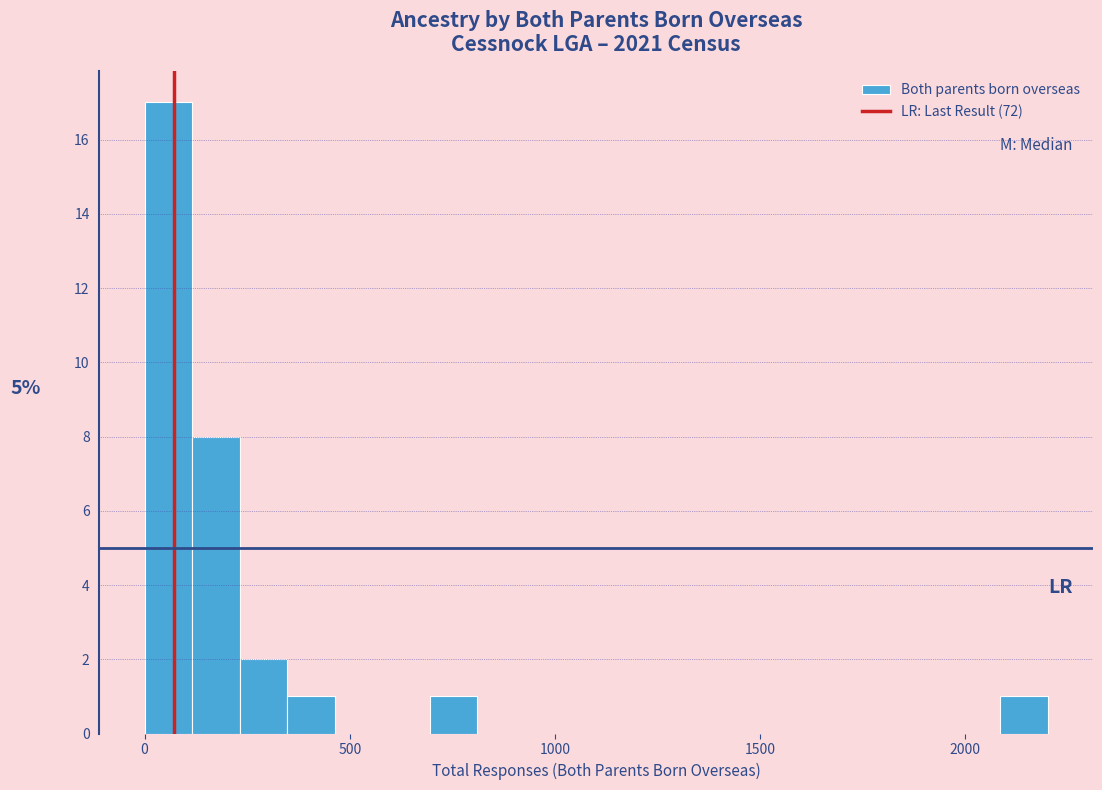

Read against the x-axis, roughly where is the centre of the tallest bar?

50